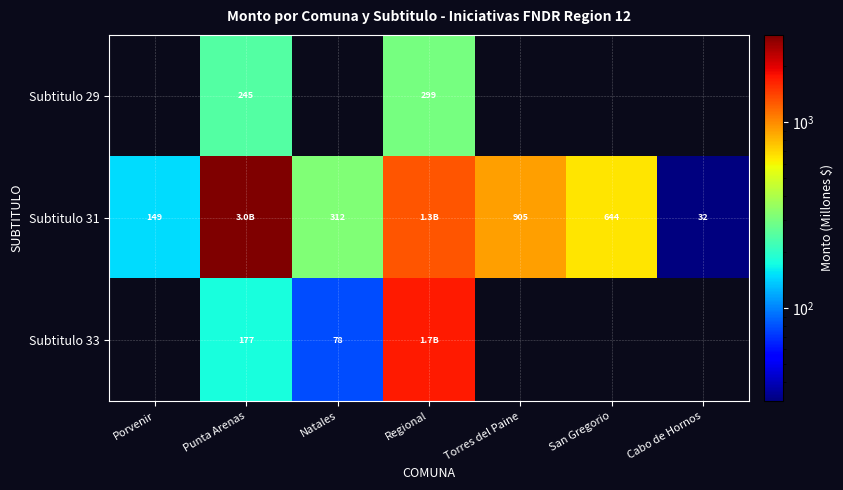

The Subtitulo 33 series shows 739.7 at Cabo de Hornos. True or false?

False